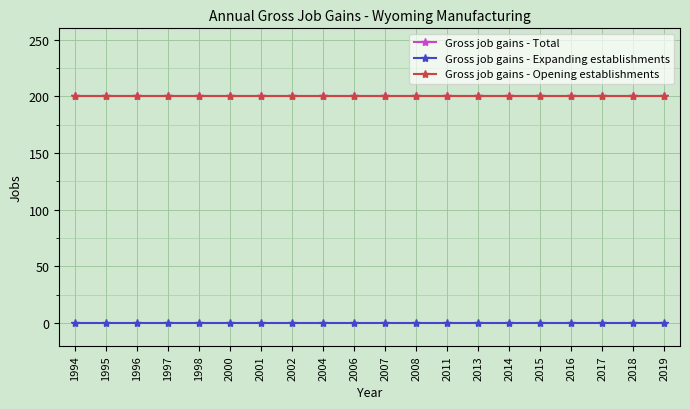

Is this an area chart (filled region under the line)?

No